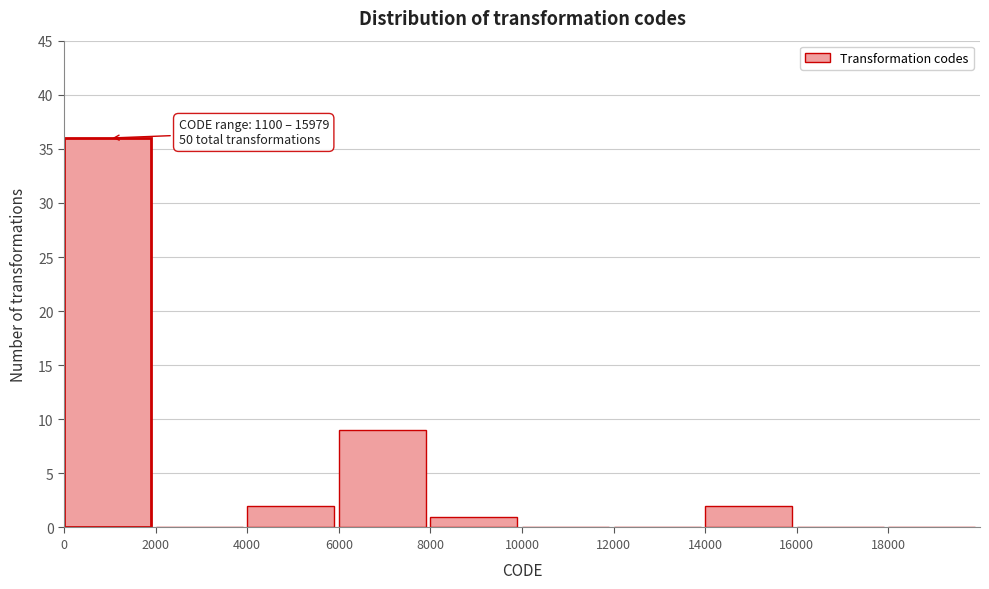

Over which range of the x-axis is the bar tallest?

0 to 2000